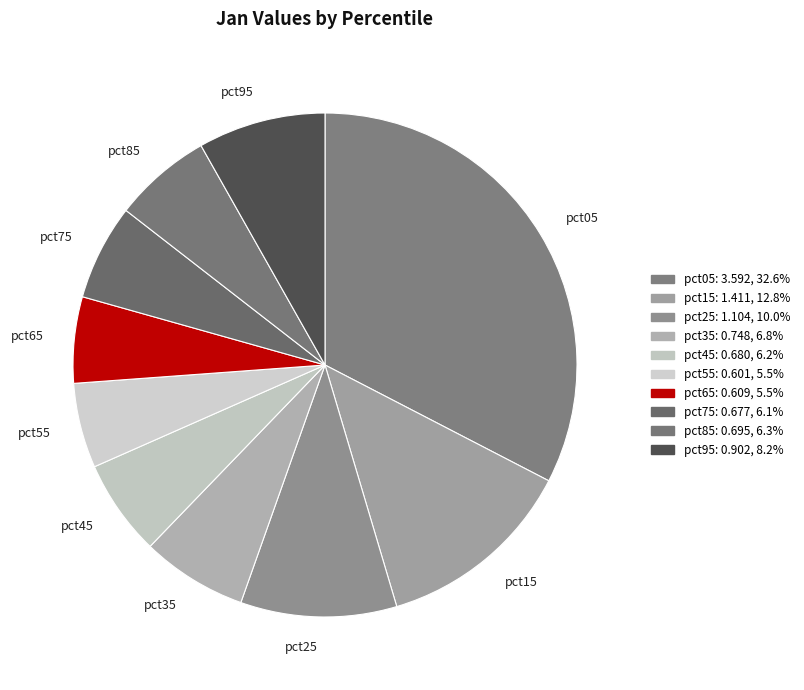

What is the largest slice in the pie chart?

pct05